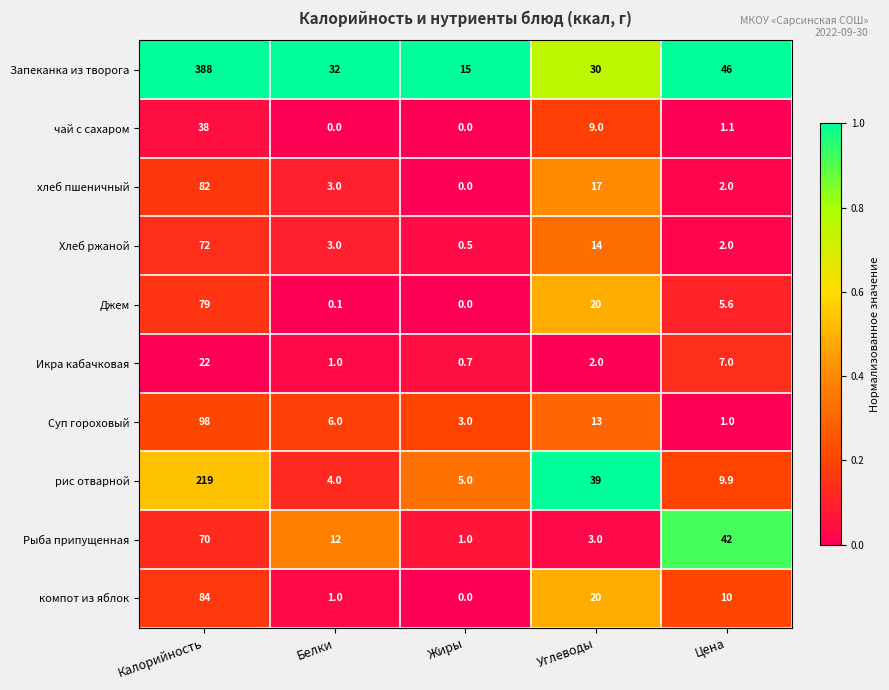

True or false: чай с сахаром has a value of 0.0 at Жиры.

True